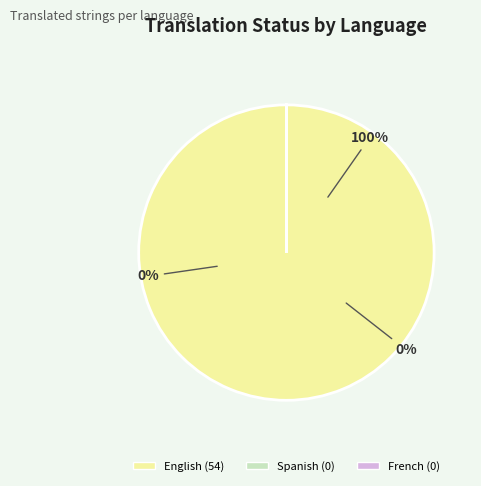

To the nearest percent, what is the difference between the largest and smallest slice percentages?

100%